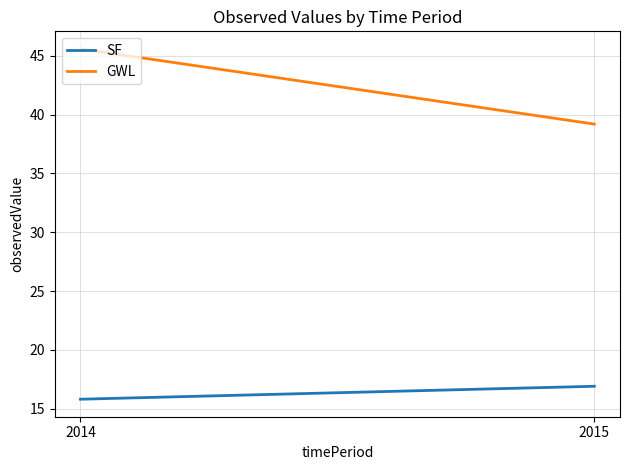

How many distinct data groups are displayed?

2